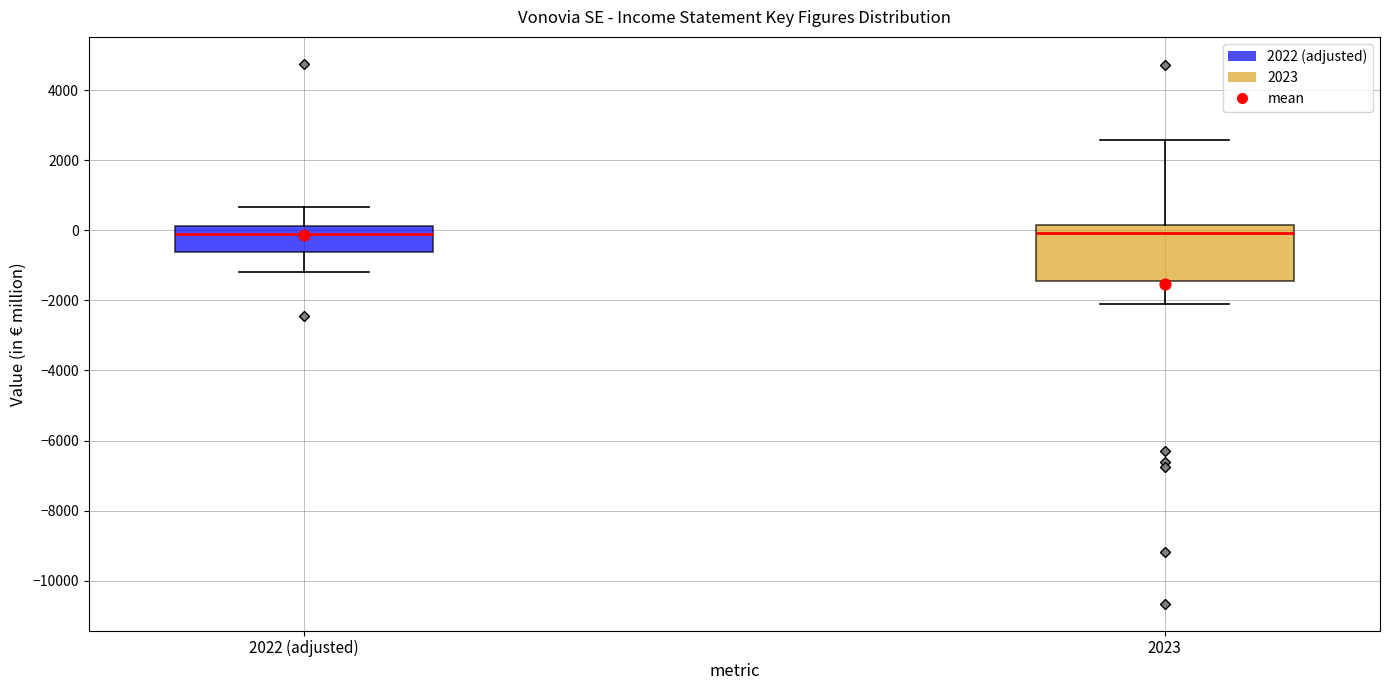

Reading left to right, transcribe this box plot: for each box, give where its median line is, the range the box spans, and where its two whiskers end, as read against the y-axis. The values are not printed on the chart, so give them approximately, as read against the axis.

2022 (adjusted): median 0, box -600 to 200, whiskers -1200 to 600
2023: median 0, box -1400 to 200, whiskers -2200 to 2600